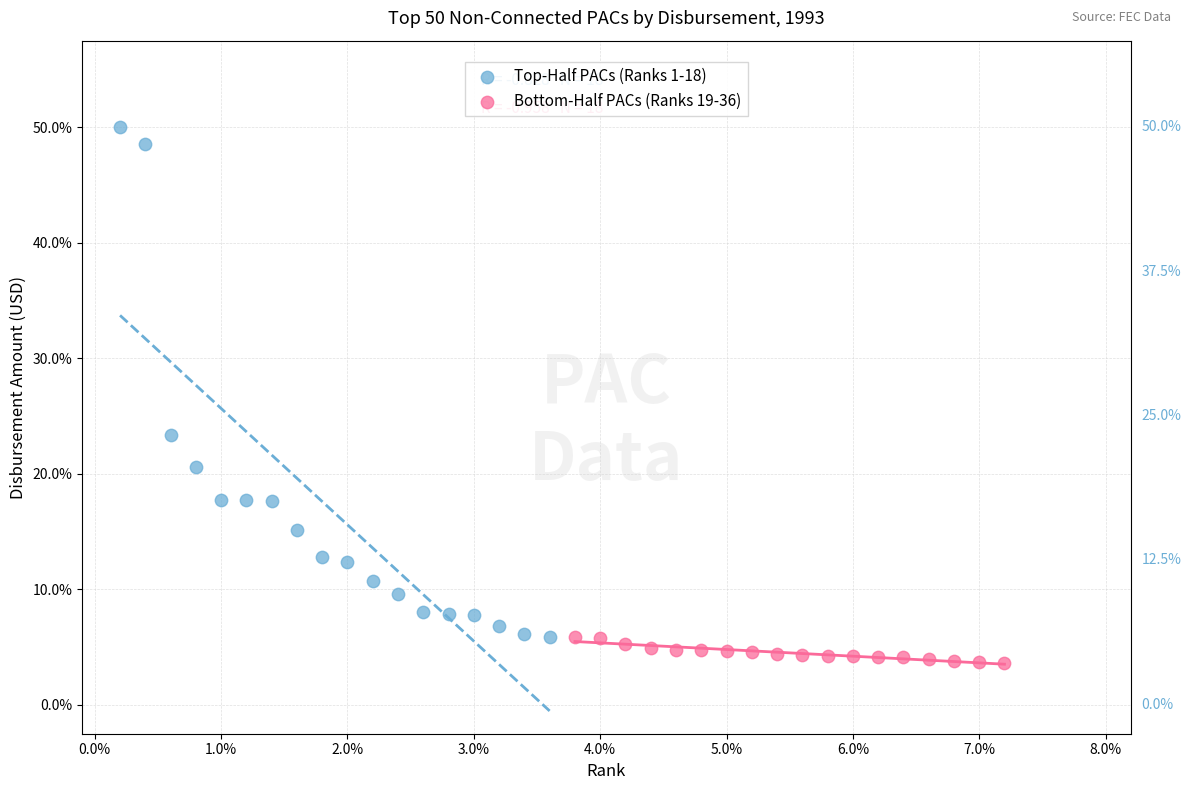

Which series reaches the maximum Y coordinate?

Top-Half PACs (Ranks 1-18)